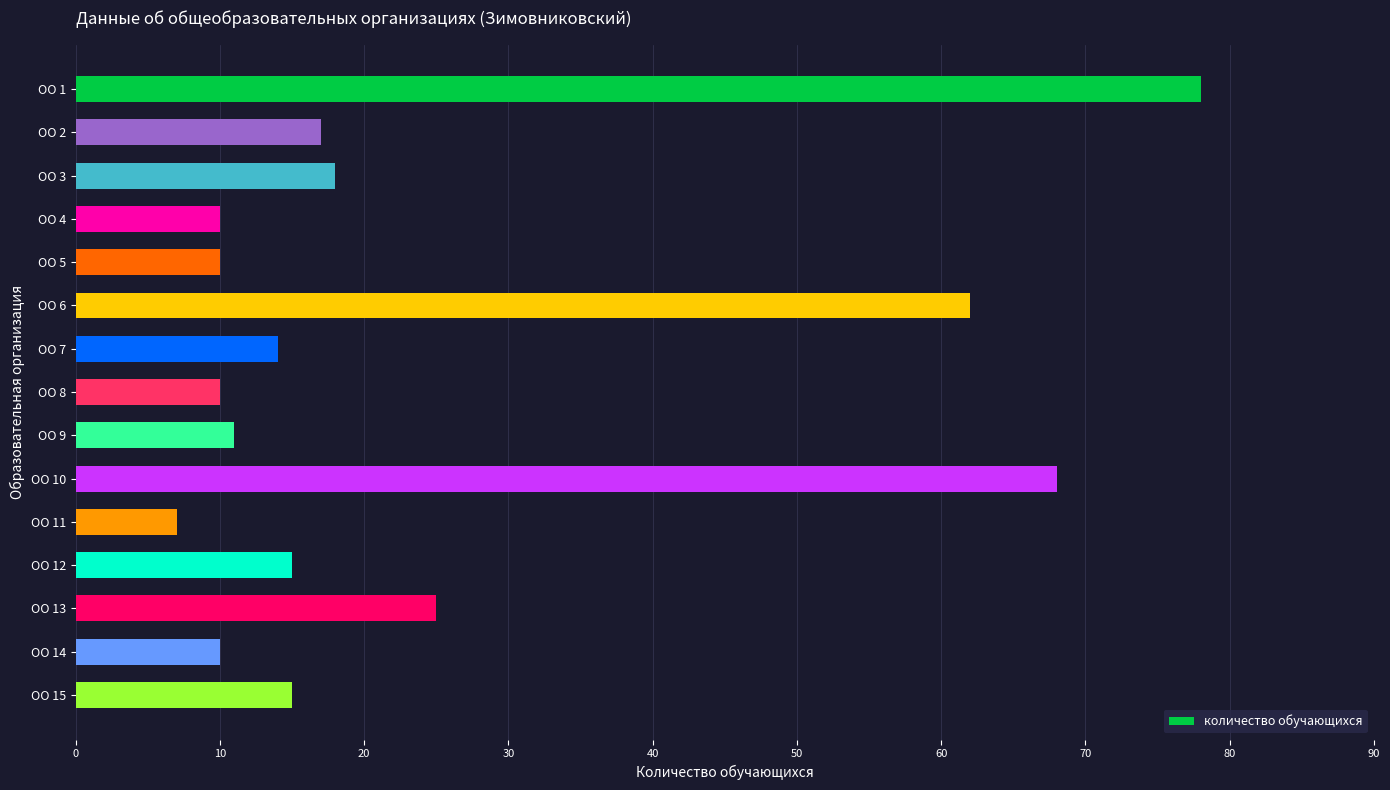

Where is the data nearest to the value 42?

ОО 13